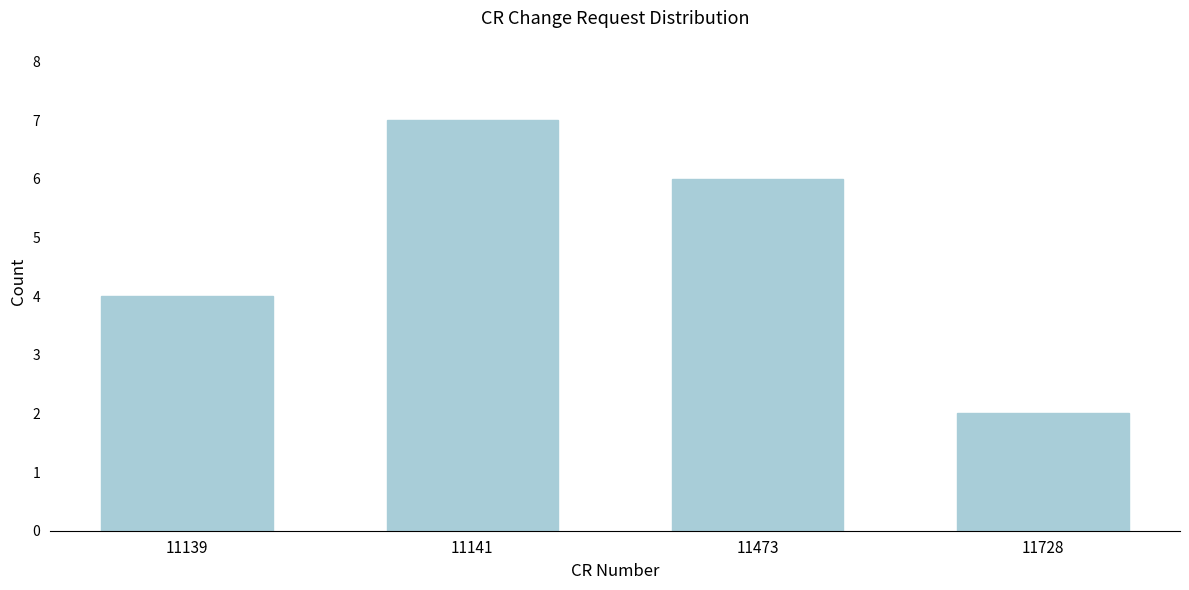

Reading left to right, transcribe all the data shown in this chart.

11139=4	11141=7	11473=6	11728=2